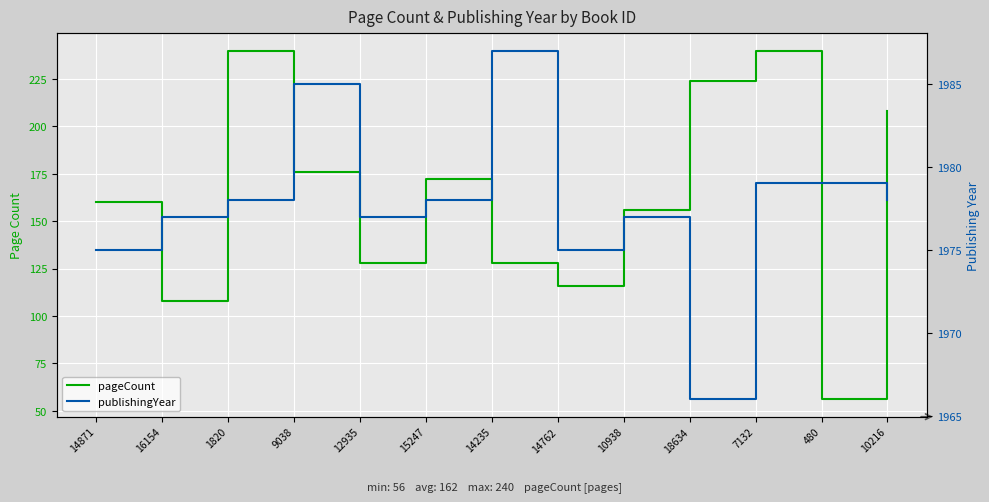

Reading left to right, extract all data points from this chart.

pageCount: 14871=160	16154=108	1820=240	9038=176	12935=128	15247=172	14235=128	14762=116	10938=156	18634=224	7132=240	480=56	10216=208
publishingYear: 14871=1975	16154=1977	1820=1978	9038=1985	12935=1977	15247=1978	14235=1987	14762=1975	10938=1977	18634=1966	7132=1979	480=1979	10216=1978